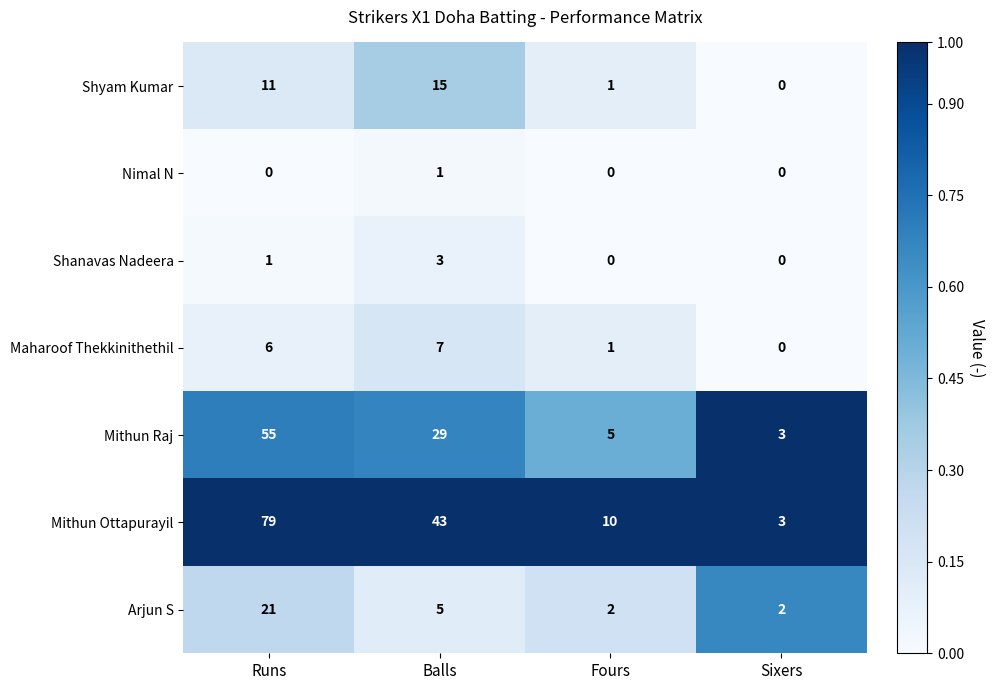

How many categories are shown in the chart?

4